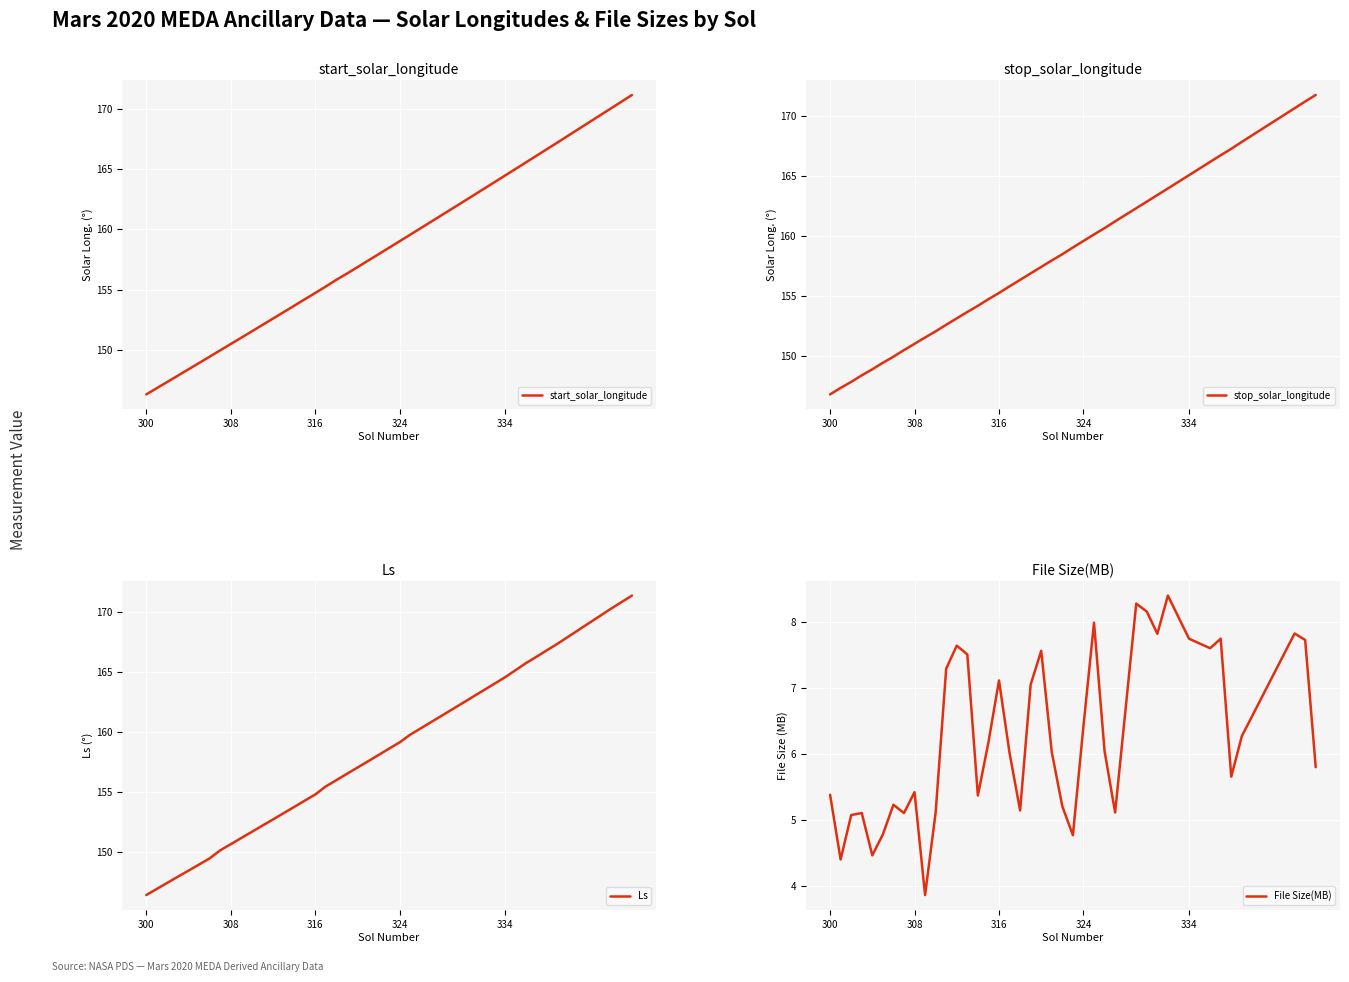

True or false: start_solar_longitude has a value of 154.7 at 316.

True